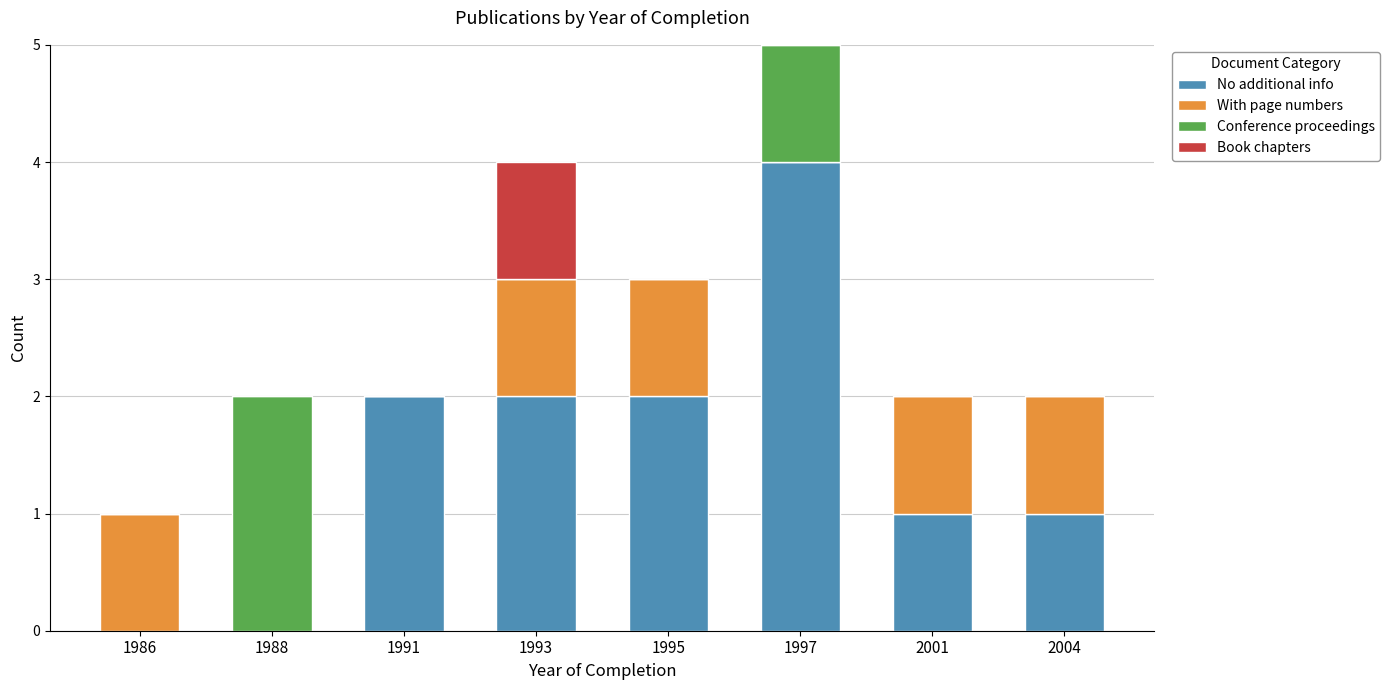

Is it true that No additional info equals 0 at 1986?

True